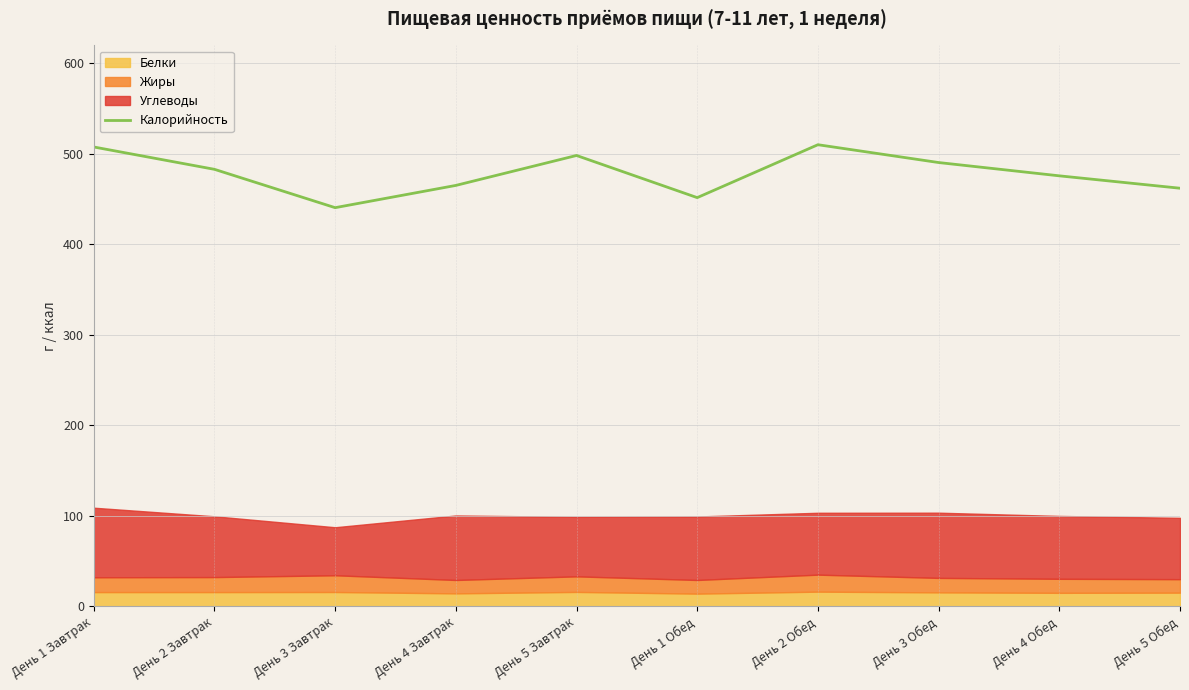

Which category has the highest value across all series?

День 2 Обед